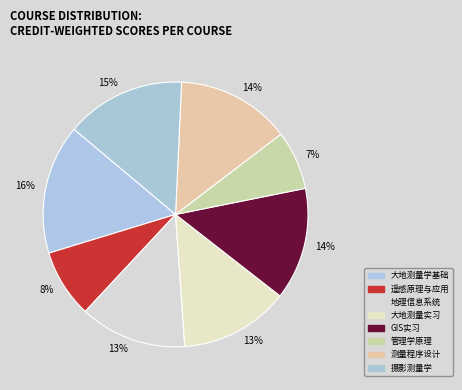

Rank the categories by value from lowest to highest.

管理学原理(B), 遥感原理与应用(A), 地理信息系统(A), 大地测量学实习 (A), 地理信息系统实习(B), 测量程序设计(B), 摄影测量学(A), 大地测量学基础(A)